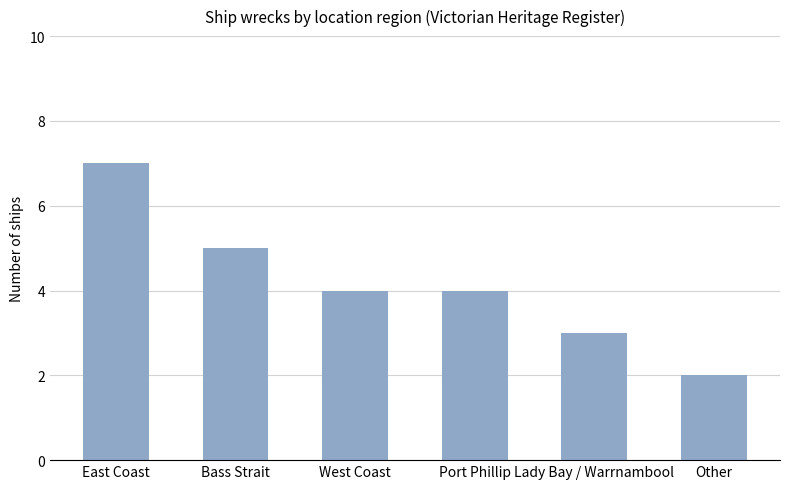

What position from the right is West Coast?

4